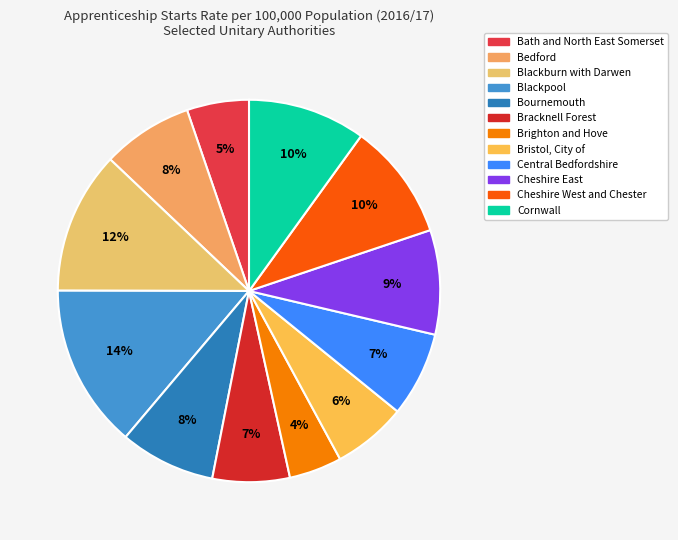

Between Bristol, City of and Brighton and Hove, which is larger?

Bristol, City of